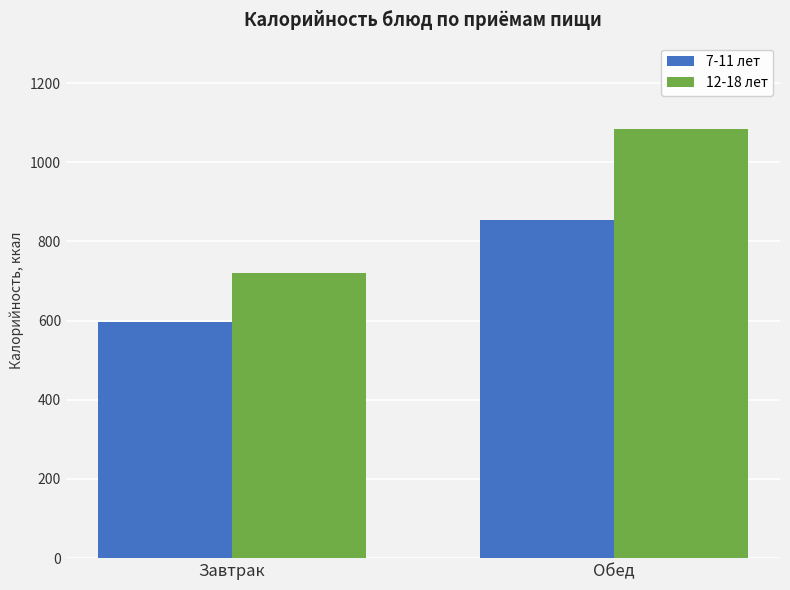

What is the sum of the 7-11 лет values at Обед and Завтрак?

1450.7